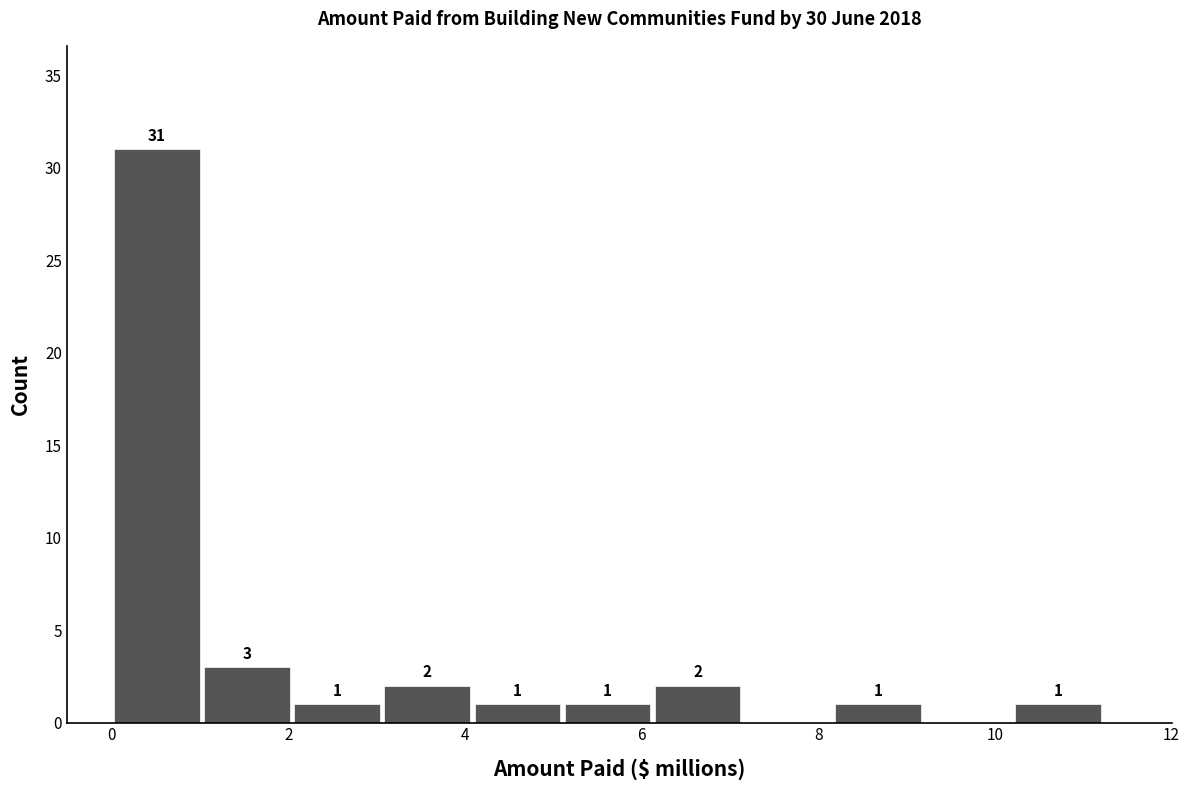

Over which range of the x-axis is the bar tallest?

0.0 to 1.0